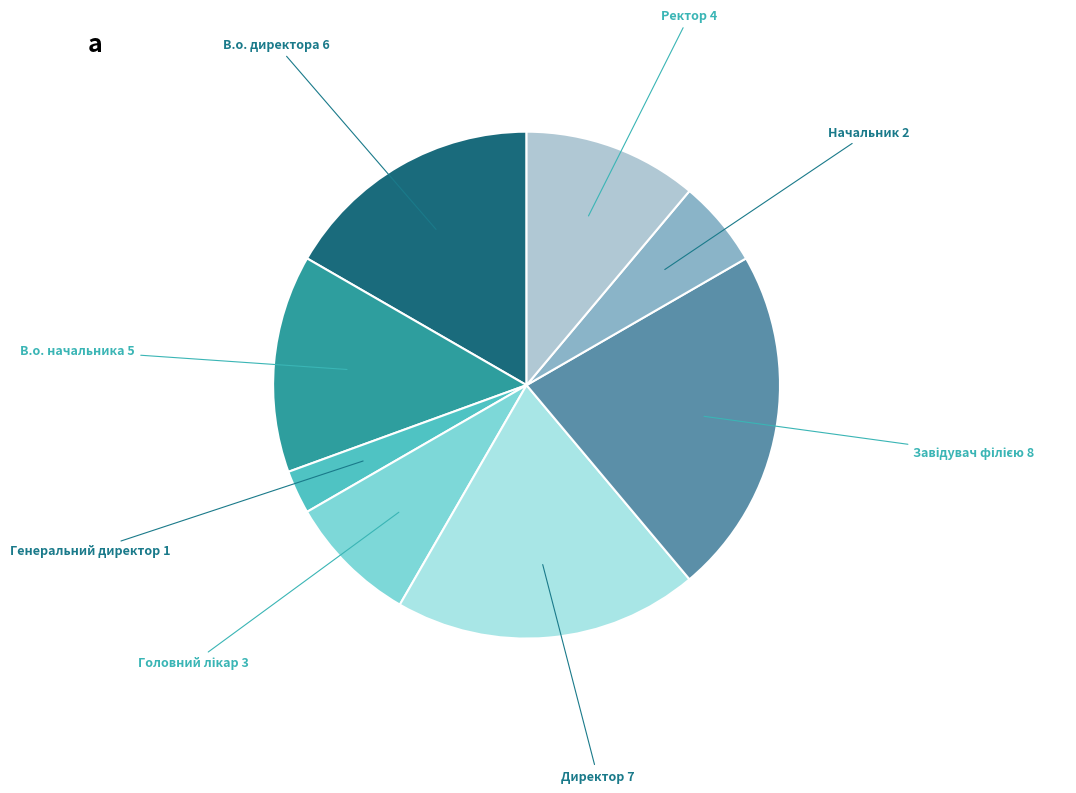

Is there any slice that represents more than half of the pie?

No